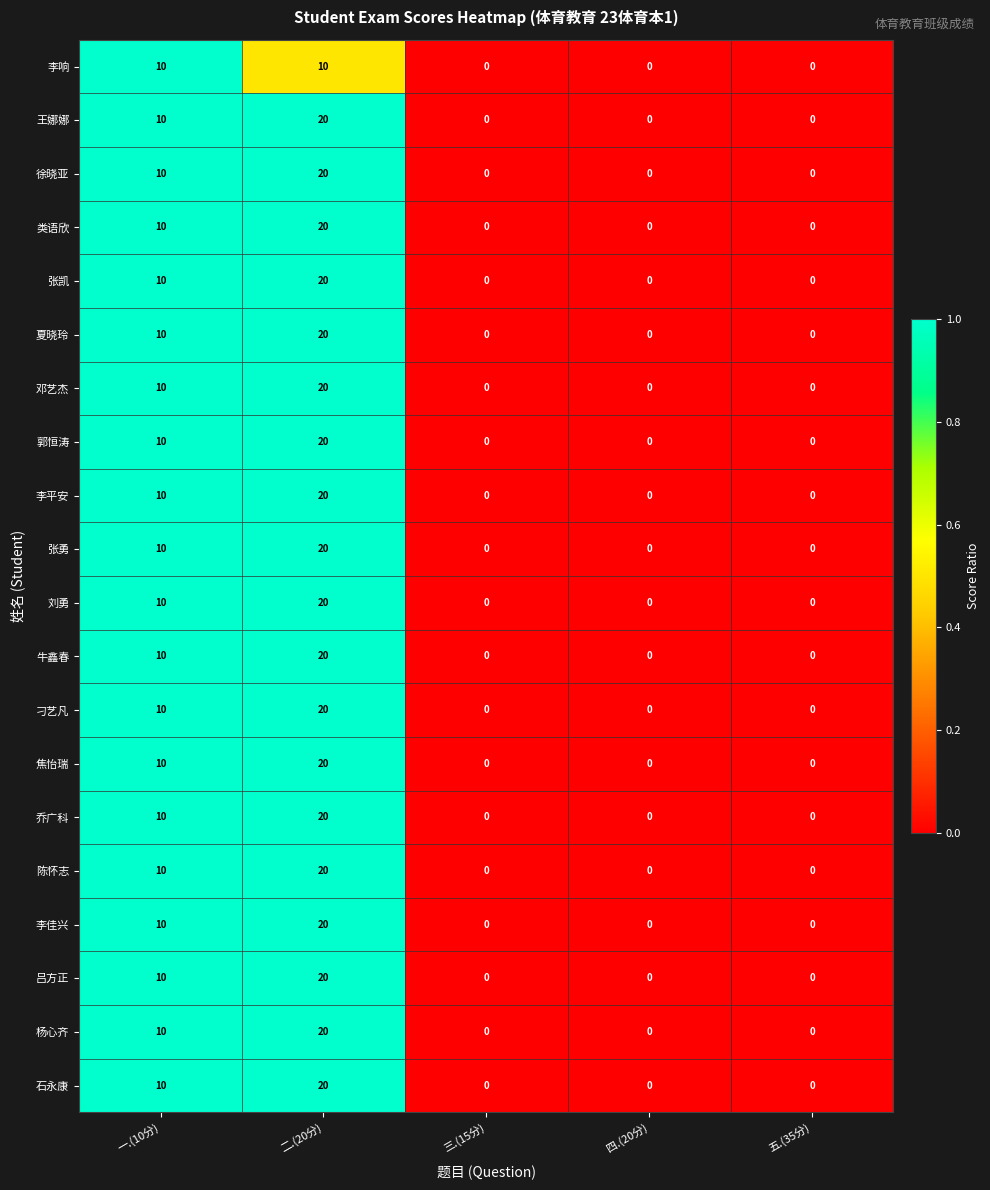

Which label corresponds to the largest value in the chart?

二.(20分)